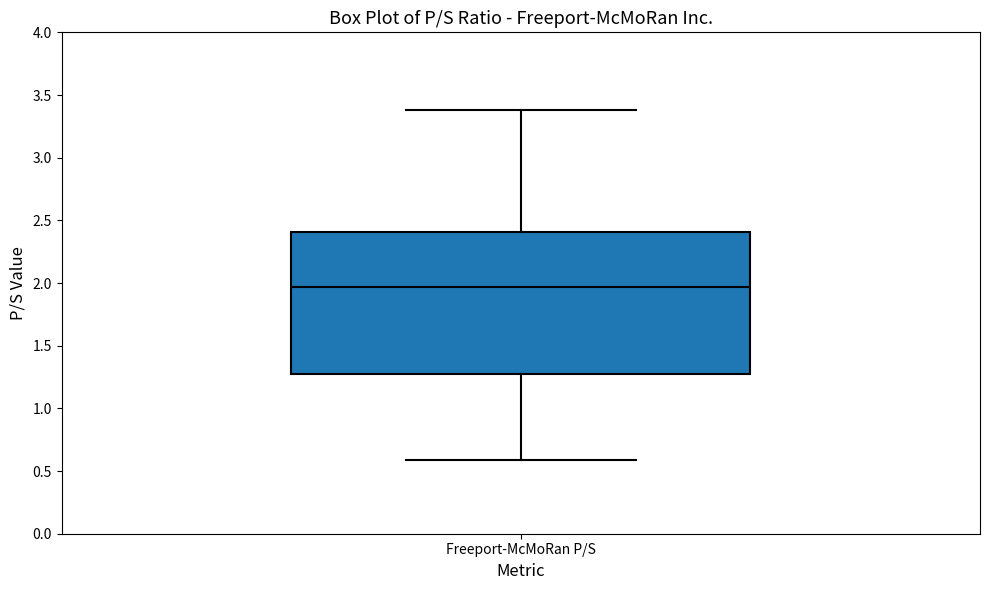

Where does the lower whisker of the box for Freeport-McMoRan P/S end on the y-axis? The values are not printed on the chart, so give them approximately, as read against the axis.

0.60